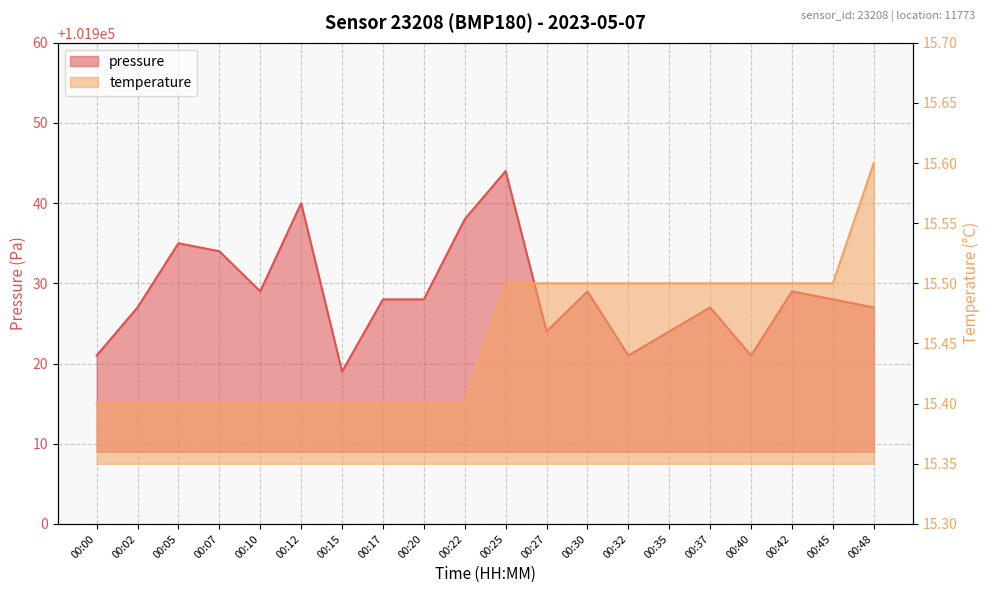

The pressure series shows 101921.0 at 00:40. True or false?

True